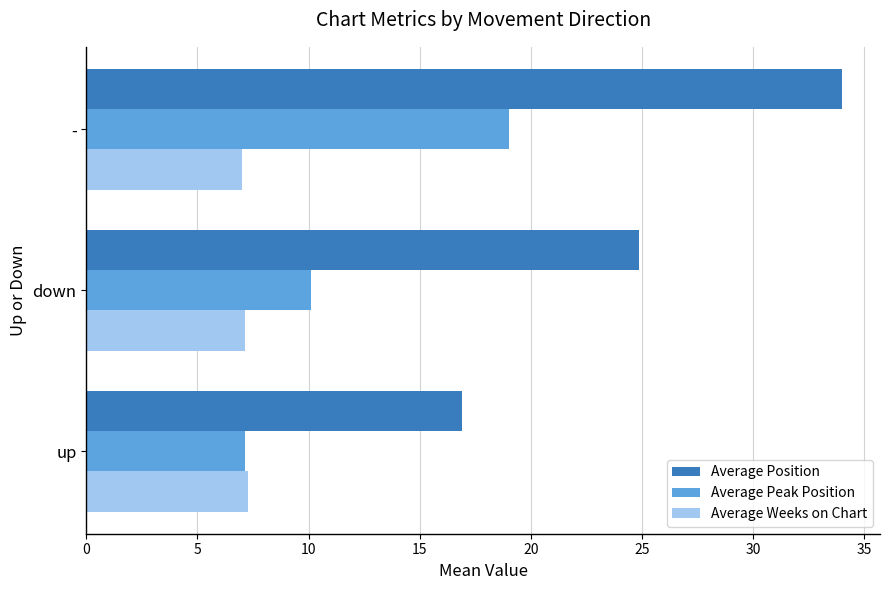

What is the difference between the second highest and minimum values in the Average Weeks on Chart series?

0.1